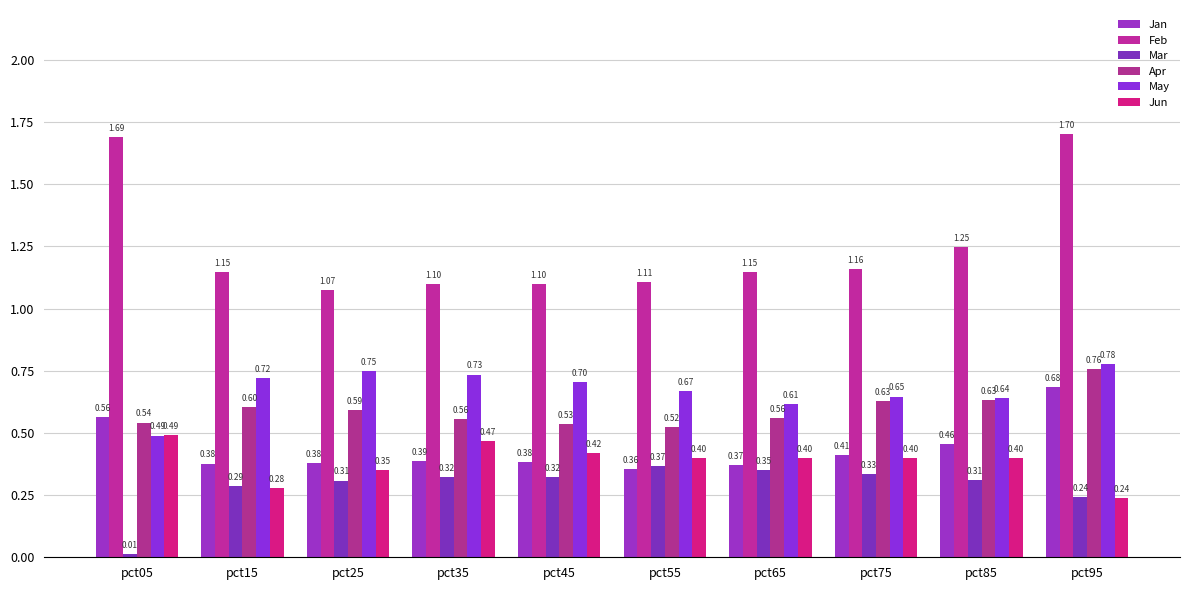

Is it true that Mar equals 0.1 at pct95?

False